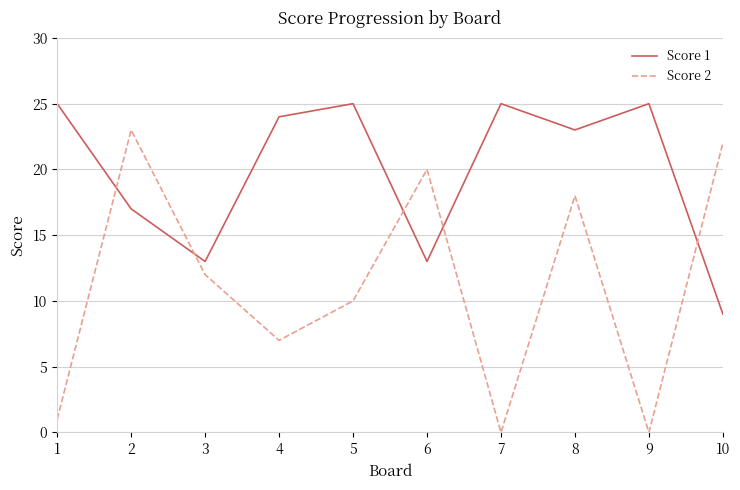

What are all the series names shown in the legend?

Score 1, Score 2